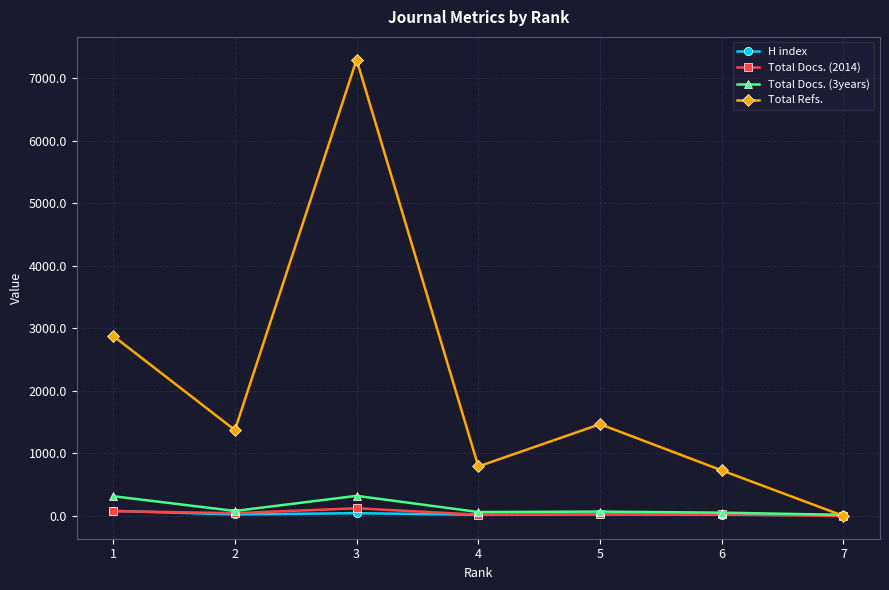

Rank the series at 3 from highest to lowest value.

Total Refs., Total Docs. (3years), Total Docs. (2014), H index